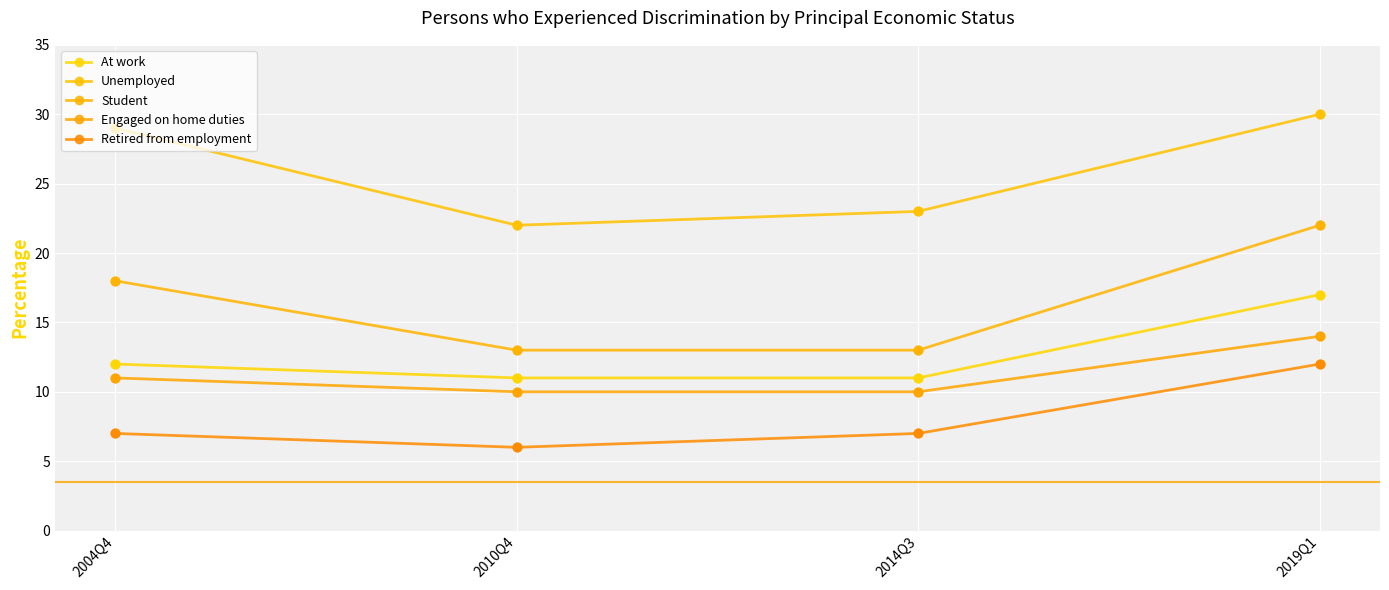

Which series has the largest total across all categories?

Unemployed